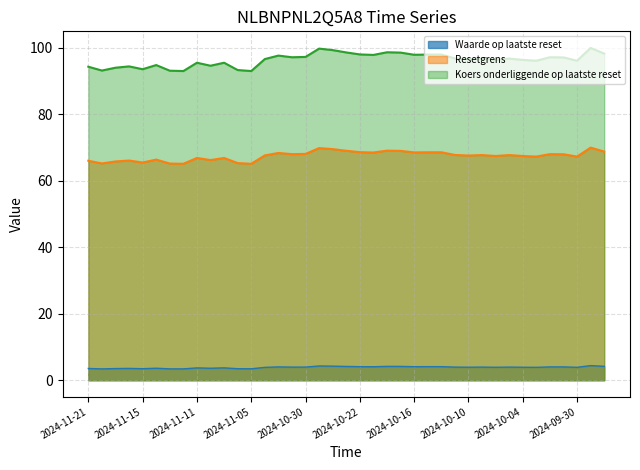

What is the maximum value for Waarde op laatste reset?

4.4